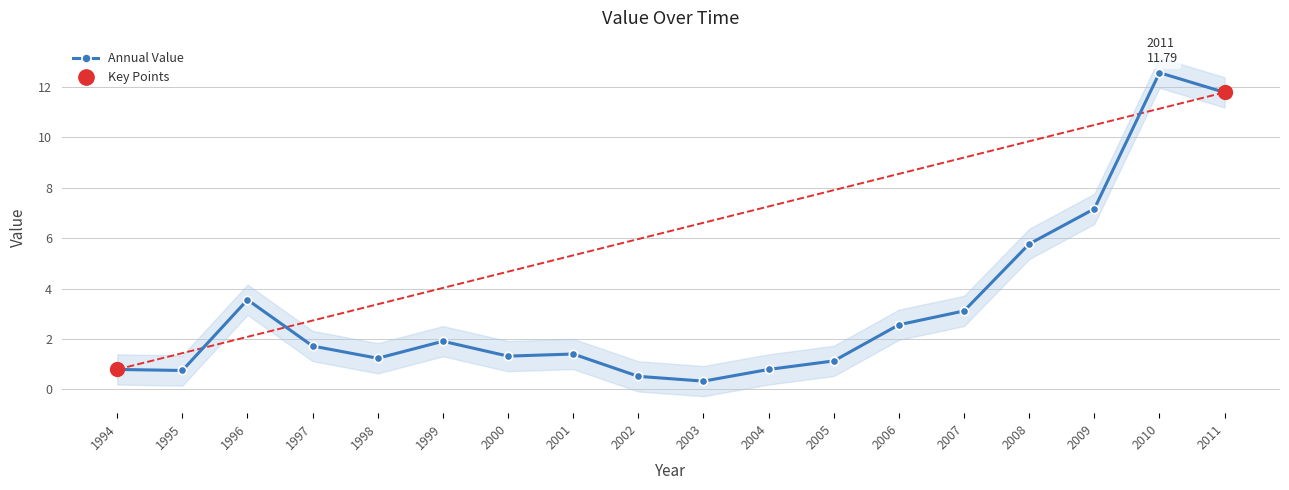

Reading right to left, what are all the values shown in this chart?

2011=11.8	2010=12.6	2009=7.2	2008=5.8	2007=3.1	2006=2.6	2005=1.1	2004=0.8	2003=0.3	2002=0.5	2001=1.4	2000=1.3	1999=1.9	1998=1.2	1997=1.7	1996=3.6	1995=0.7	1994=0.8